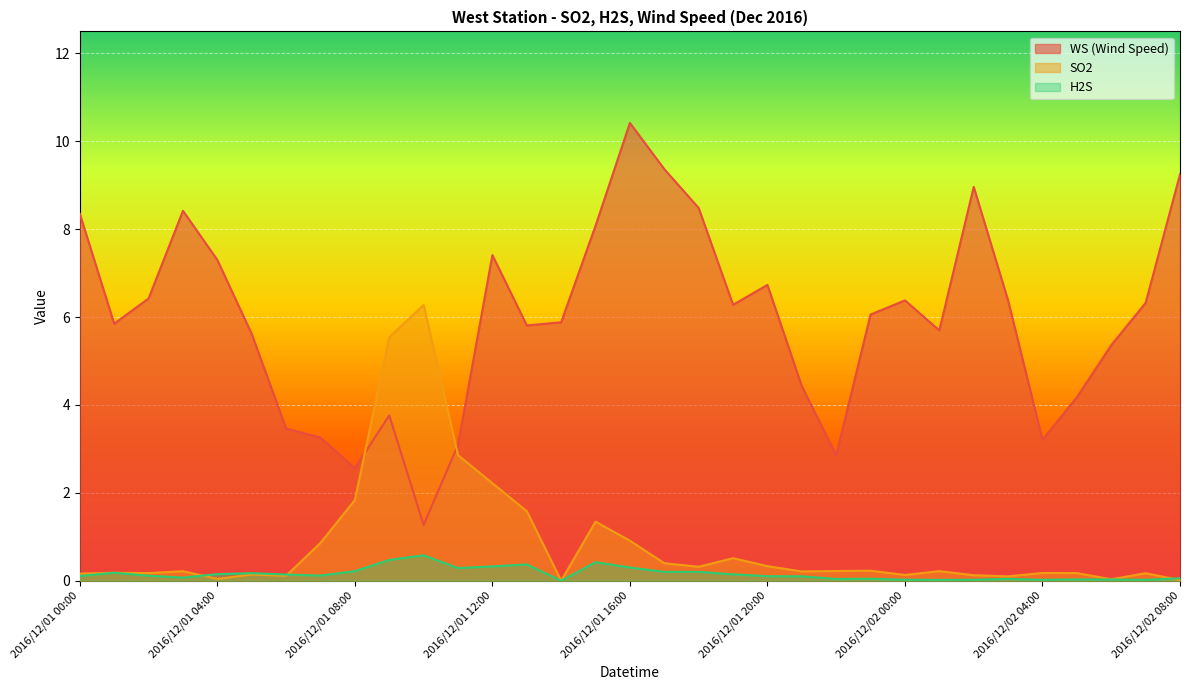

At which category does WS (Wind Speed) reach its first local peak?

2016/12/01 03:00